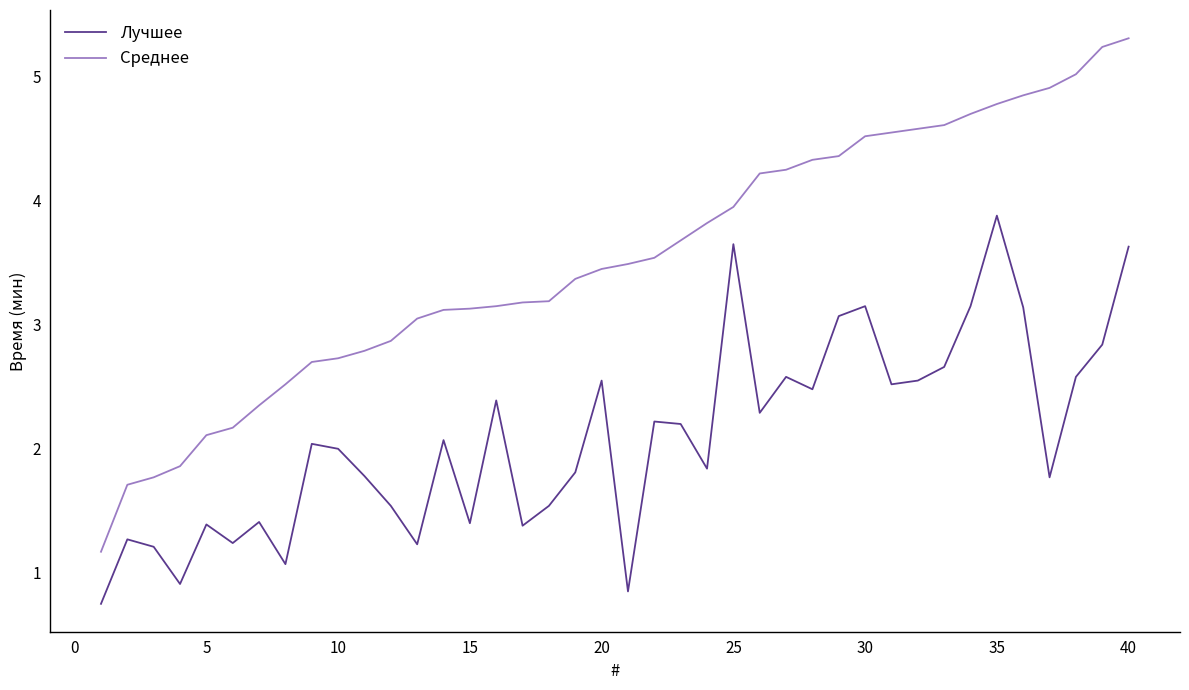

True or false: Среднее and Лучшее cross at least once.

False